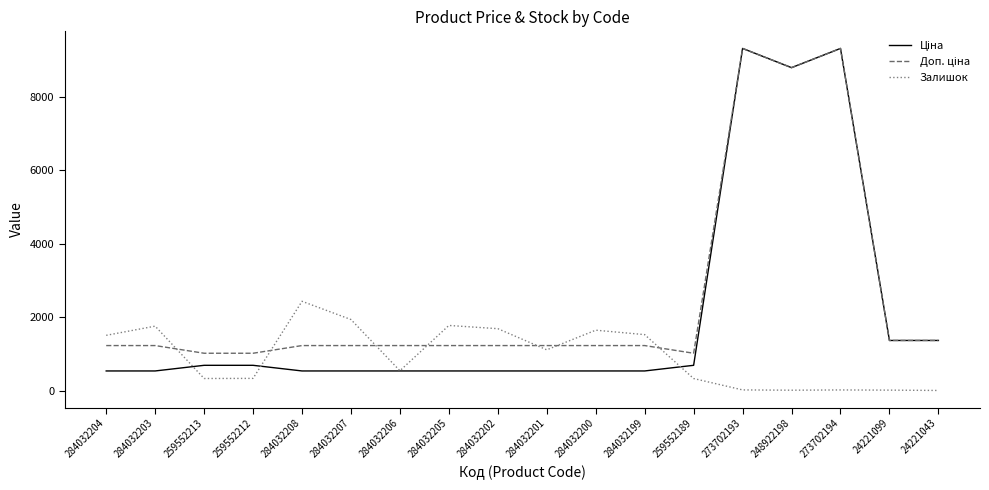

True or false: Залишок has a value of 1345.0 at 284032208.

False